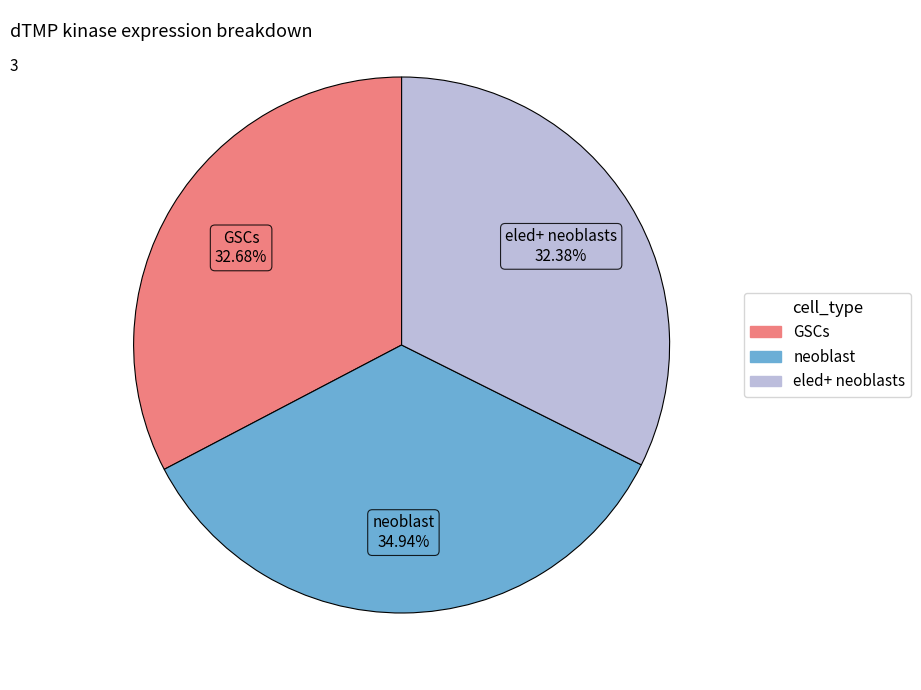

What percentage is NOT represented by eled+ neoblasts?

67.6%